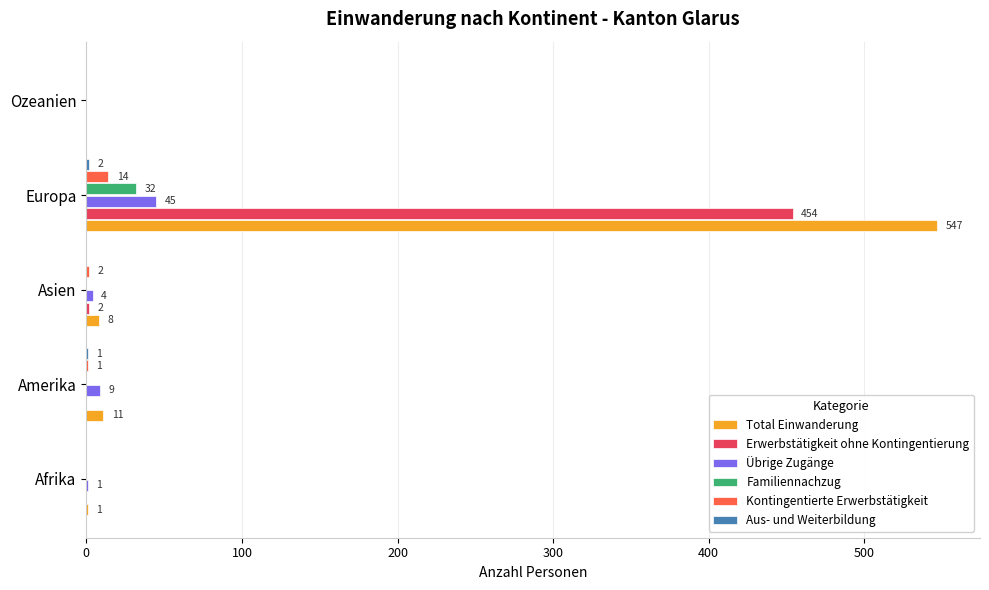

Which category has the highest value across all series?

Europa